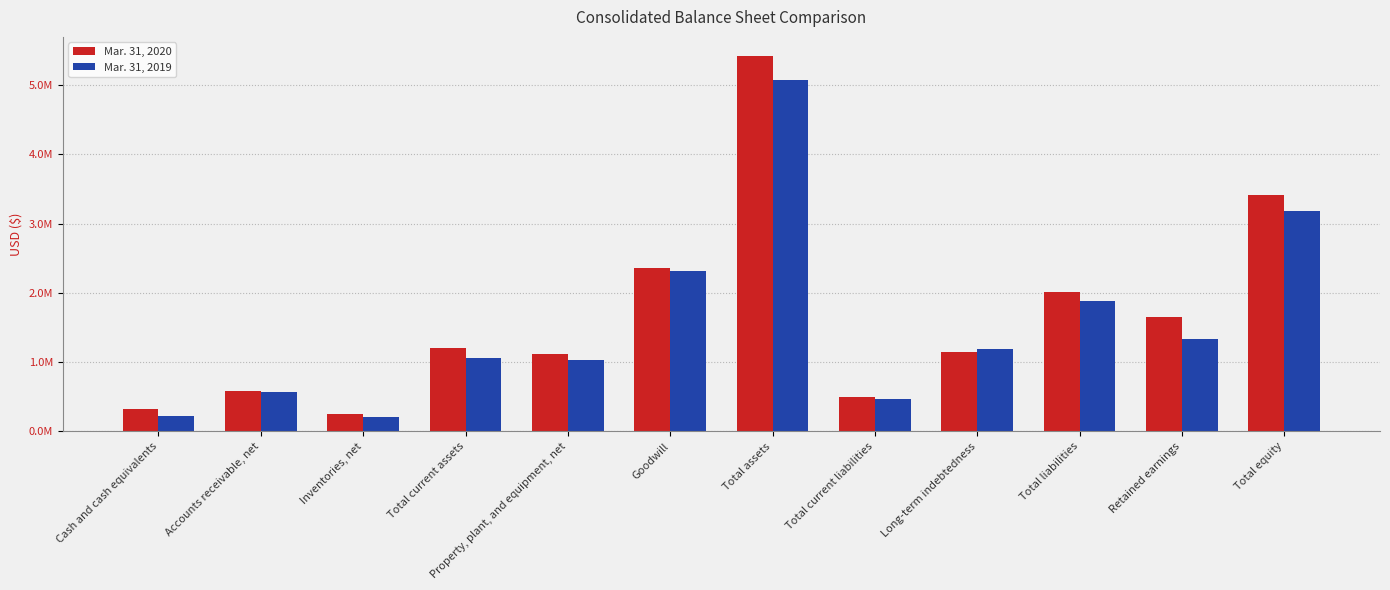

Reading left to right, extract all data points from this chart.

Mar. 31, 2020: Cash and cash equivalents=319581	Accounts receivable, net=586481	Inventories, net=248259	Total current assets=1208751	Property, plant, and equipment, net=1111855	Goodwill=2356085	Total assets=5425582	Total current liabilities=503607	Long-term indebtedness=1150521	Total liabilities=2018858	Retained earnings=1647175	Total equity=3406724
Mar. 31, 2019: Cash and cash equivalents=220633	Accounts receivable, net=564830	Inventories, net=208243	Total current assets=1053735	Property, plant, and equipment, net=1031582	Goodwill=2322928	Total assets=5073071	Total current liabilities=465196	Long-term indebtedness=1183227	Total liabilities=1887273	Retained earnings=1339024	Total equity=3185798